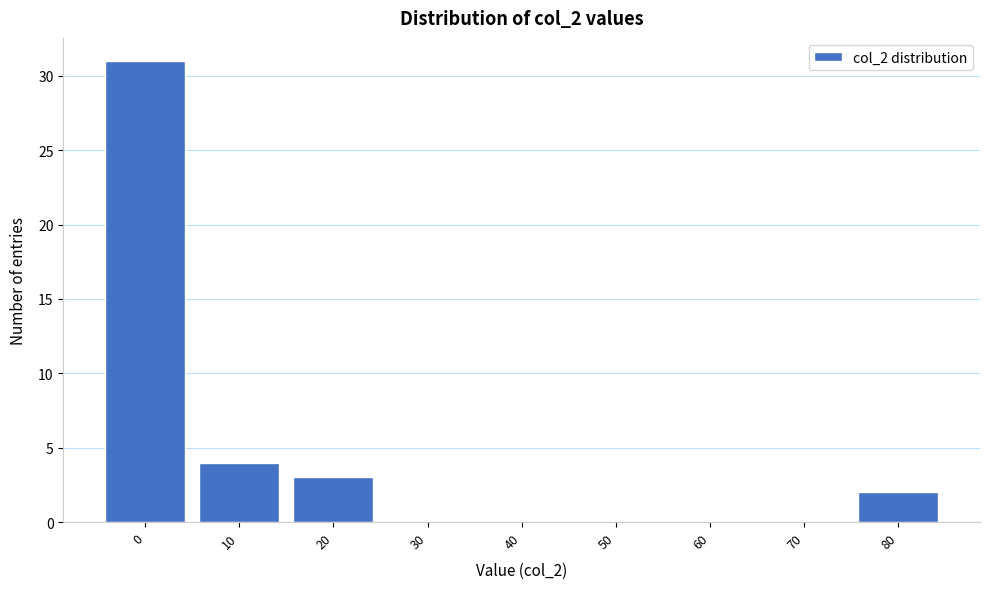

Reading right to left, list all the values displayed in this chart.

80=2	70=0	60=0	50=0	40=0	30=0	20=3	10=4	0=31